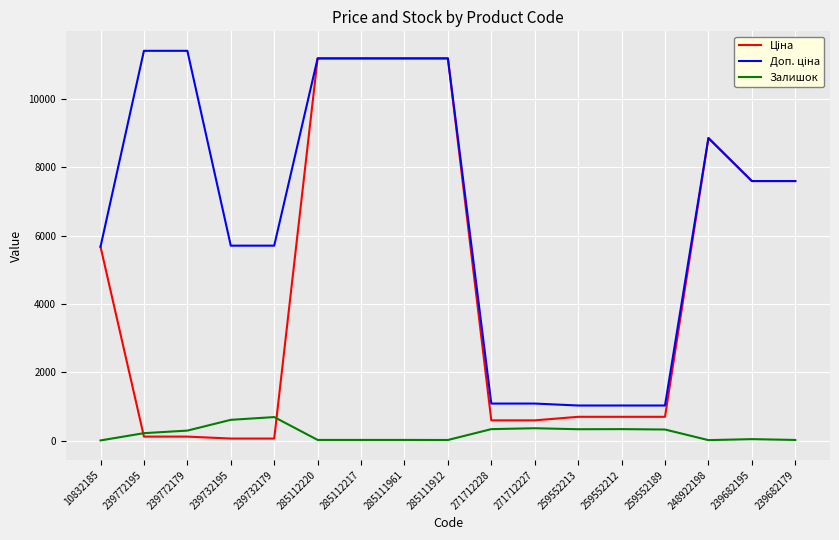

Reading right to left, what are all the values shown in this chart?

Ціна: 7596.5	7596.5	8856.7	693.7	693.7	693.7	589.9	589.9	11188.2	11188.2	11188.2	11188.2	57.0	57.0	114.1	114.1	5673.8
Доп. ціна: 7596.5	7596.5	8856.7	1024.6	1024.6	1024.6	1081.7	1081.7	11188.2	11188.2	11188.2	11188.2	5705.0	5705.0	11410.0	11410.0	5673.8
Залишок: 16.0	40.0	11.0	322.0	333.0	330.0	359.0	333.0	15.0	17.0	17.0	17.0	686.0	605.0	290.0	215.0	2.0